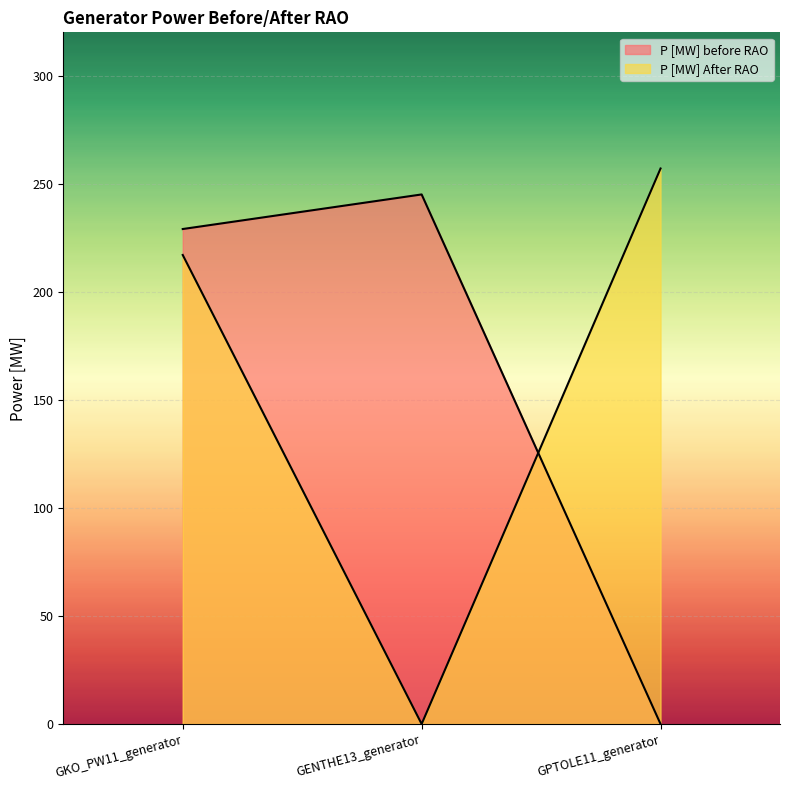

Reading right to left, what are all the values shown in this chart?

P [MW] before RAO: GPTOLE11_generator=0	GENTHE13_generator=245	GKO_PW11_generator=229
P [MW] After RAO: GPTOLE11_generator=257	GENTHE13_generator=0	GKO_PW11_generator=217